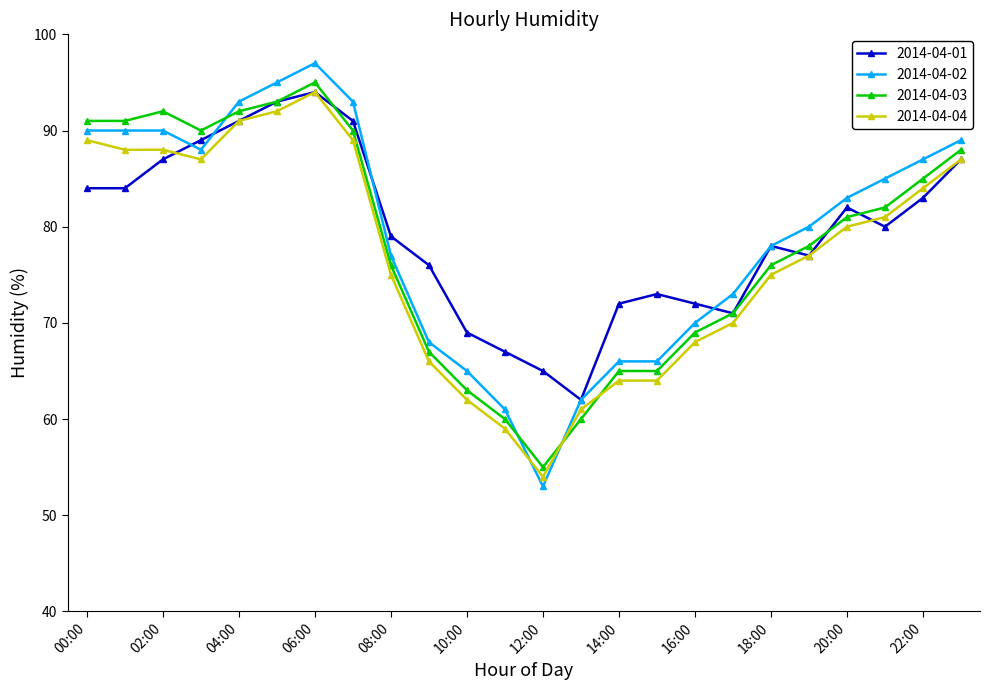

True or false: 2014-04-01 has more than 1 points higher than both neighbors.

True